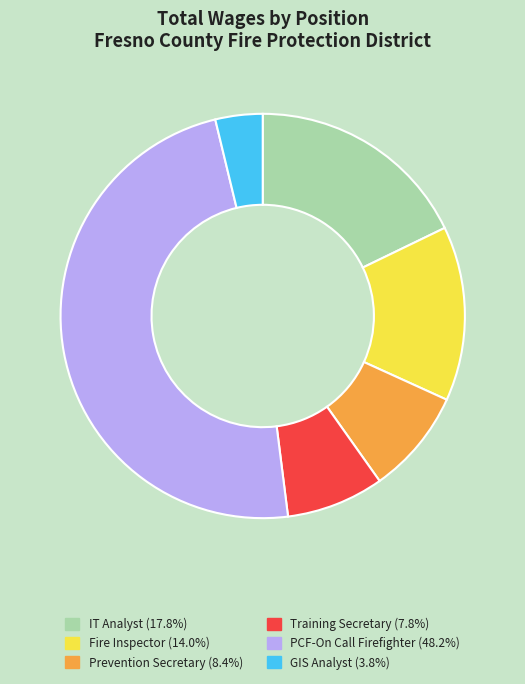

The PCF-On Call Firefighter slice represents 48% of the pie. True or false?

True